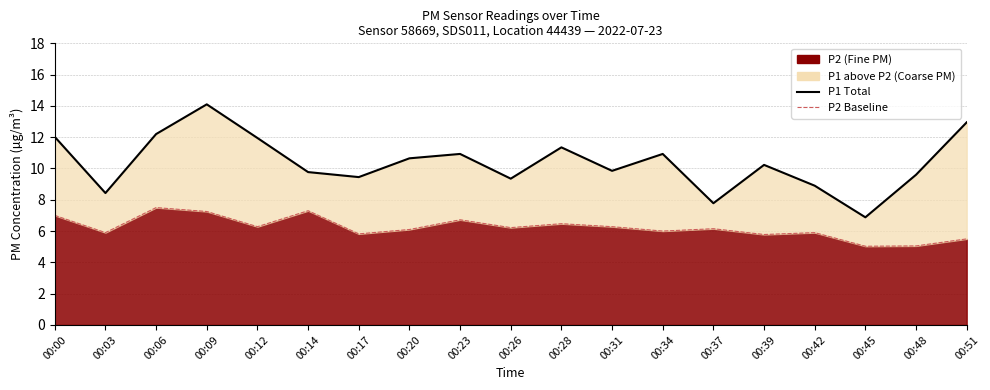

Is it true that P1 Total equals 15.1 at 00:28?

False